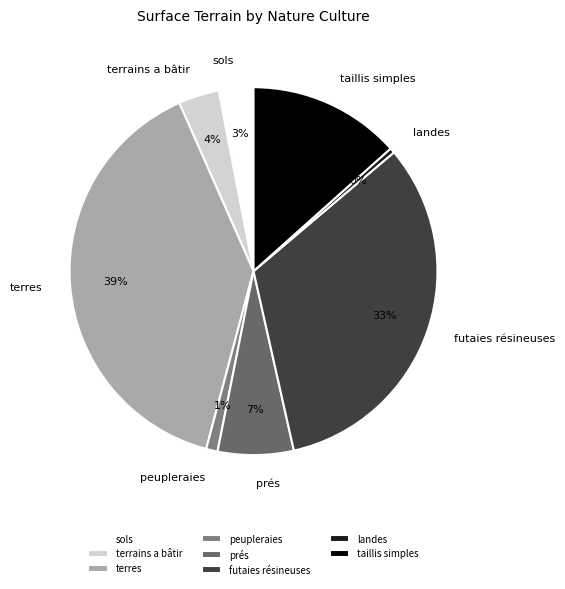

Which category has the biggest portion of the pie?

terres